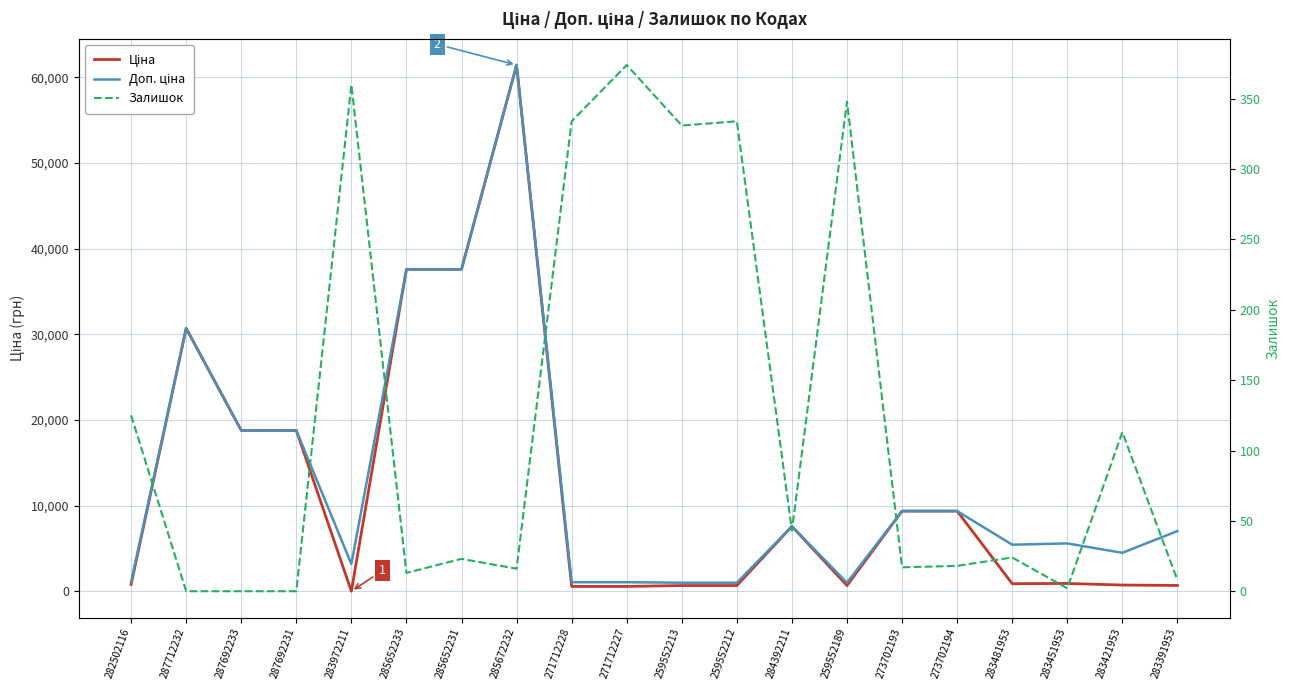

In Залишок, how many points are higher than both neighbors (excluding endpoints)?

7